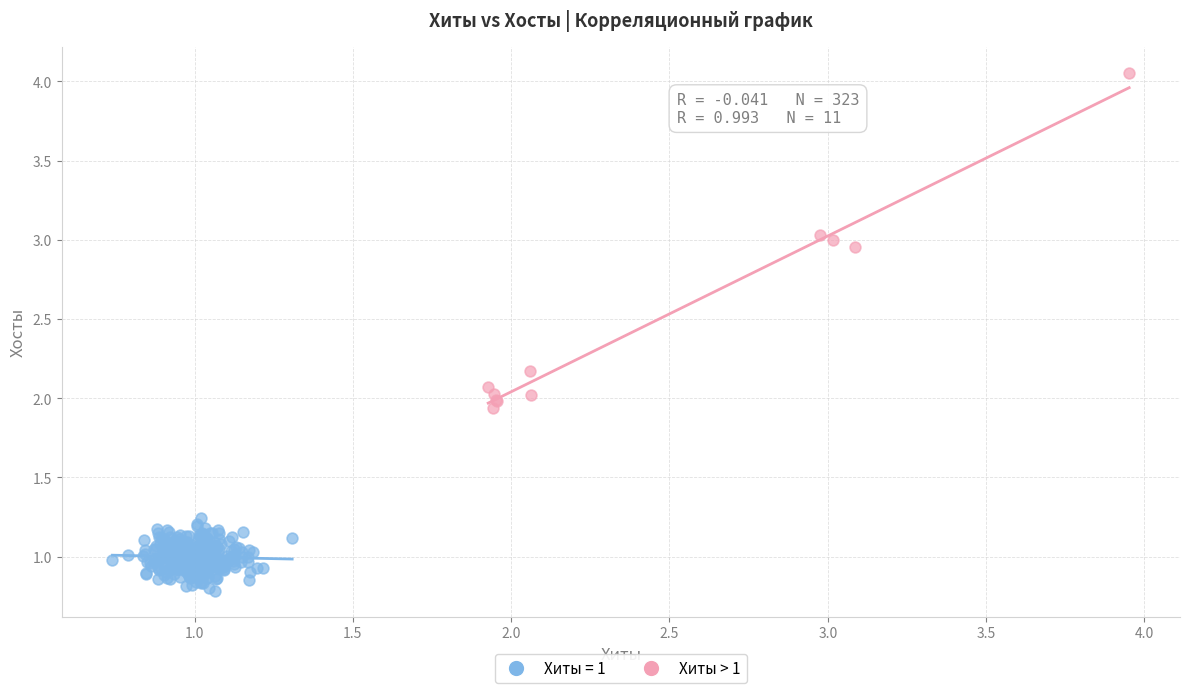

Which series has the largest Y range (max minus min)?

Хиты > 1